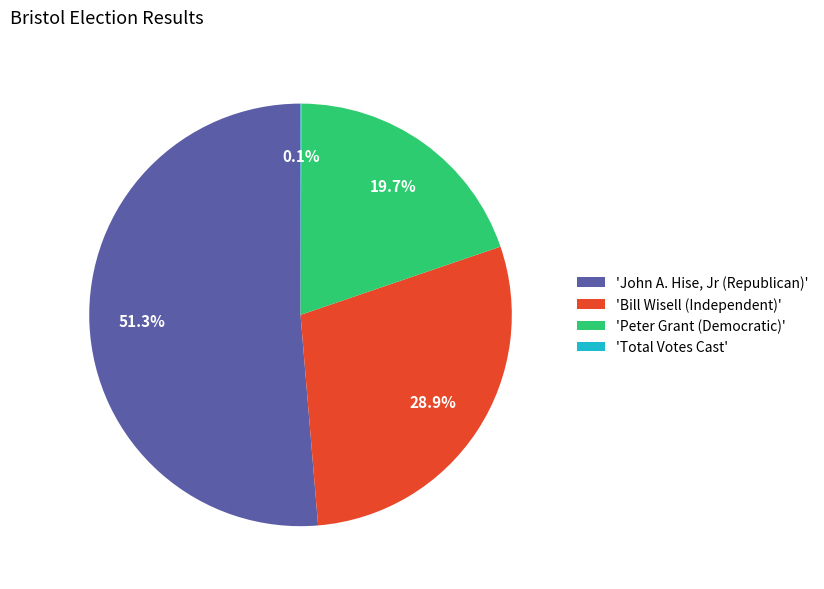

What is the total percentage of 'John A. Hise, Jr (Republican)' and 'Peter Grant (Democratic)'?

71.0%